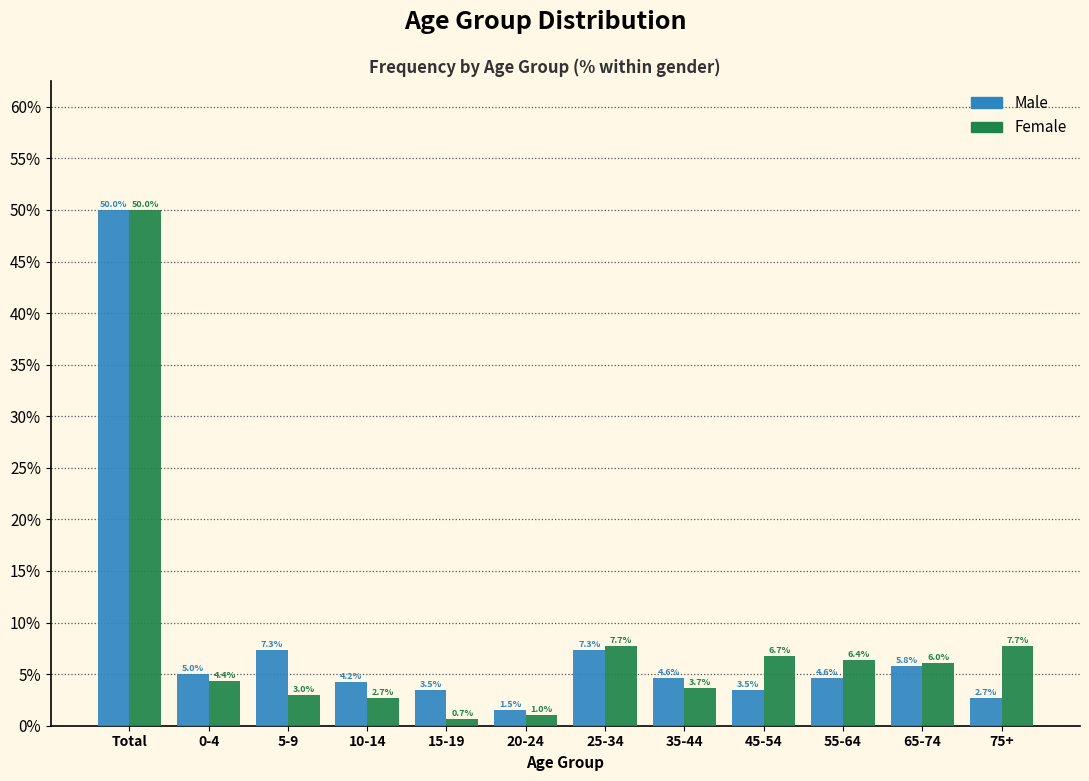

Reading left to right, extract all data points from this chart.

Male: Total=50.0	0-4=5.0	5-9=7.3	10-14=4.2	15-19=3.5	20-24=1.5	25-34=7.3	35-44=4.6	45-54=3.5	55-64=4.6	65-74=5.8	75+=2.7
Female: Total=50.0	0-4=4.4	5-9=3.0	10-14=2.7	15-19=0.7	20-24=1.0	25-34=7.7	35-44=3.7	45-54=6.7	55-64=6.4	65-74=6.0	75+=7.7